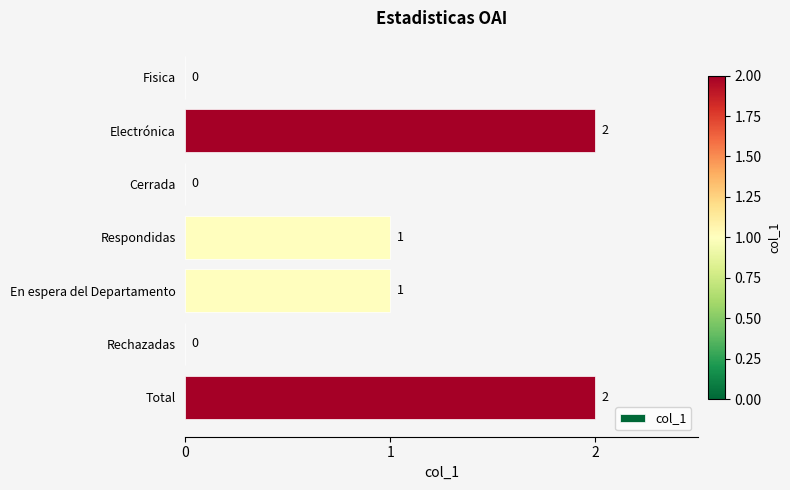

Which has a higher value, Electrónica or Fisica?

Electrónica